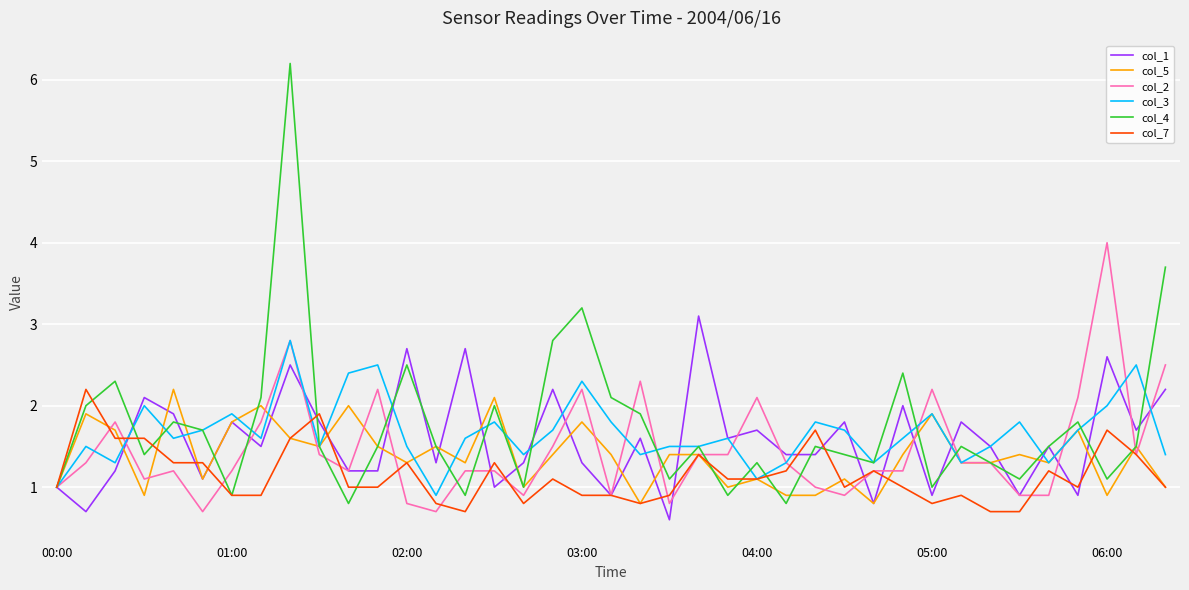

Which series has the largest range (max minus min)?

col_4